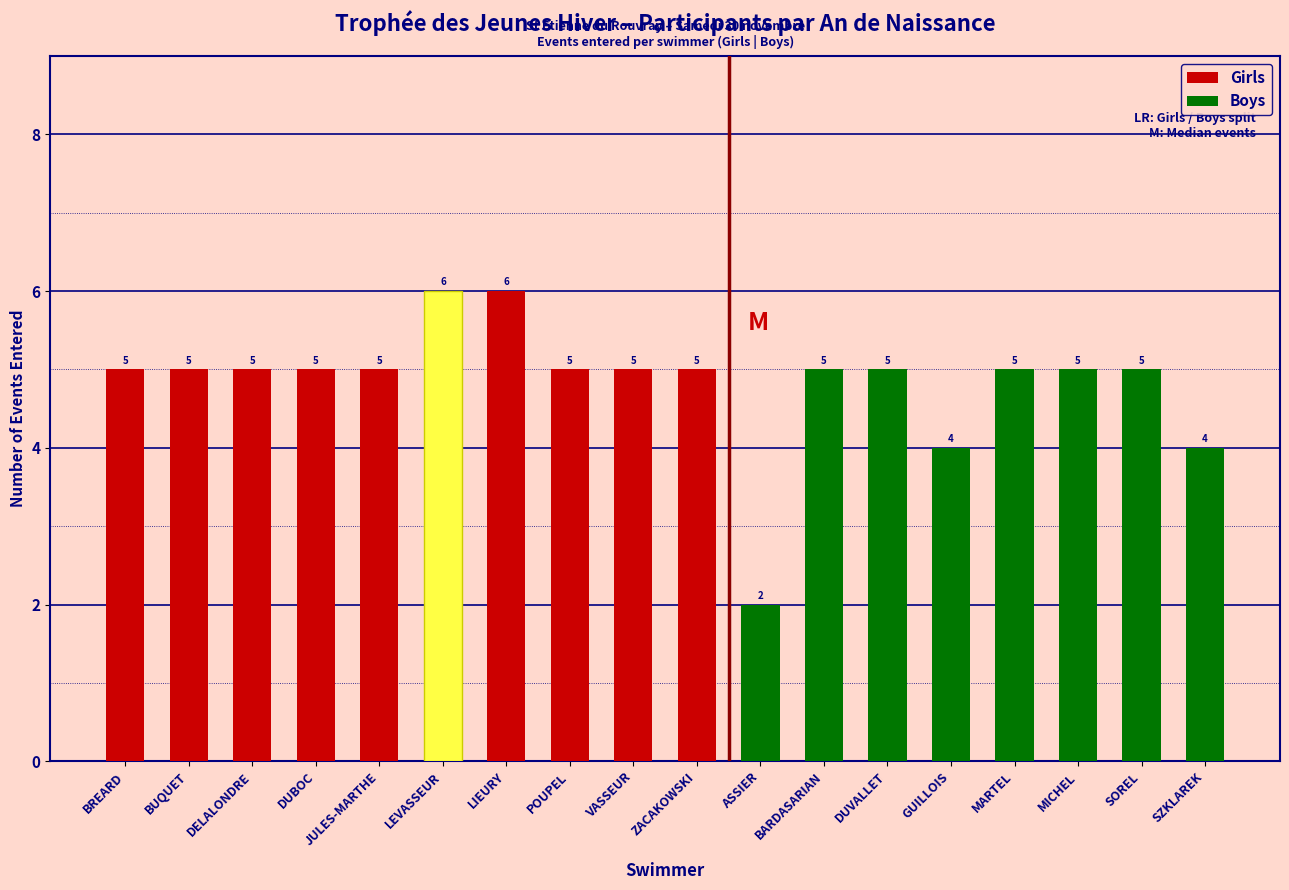

At which category is the sum across all series the highest?

LEVASSEUR